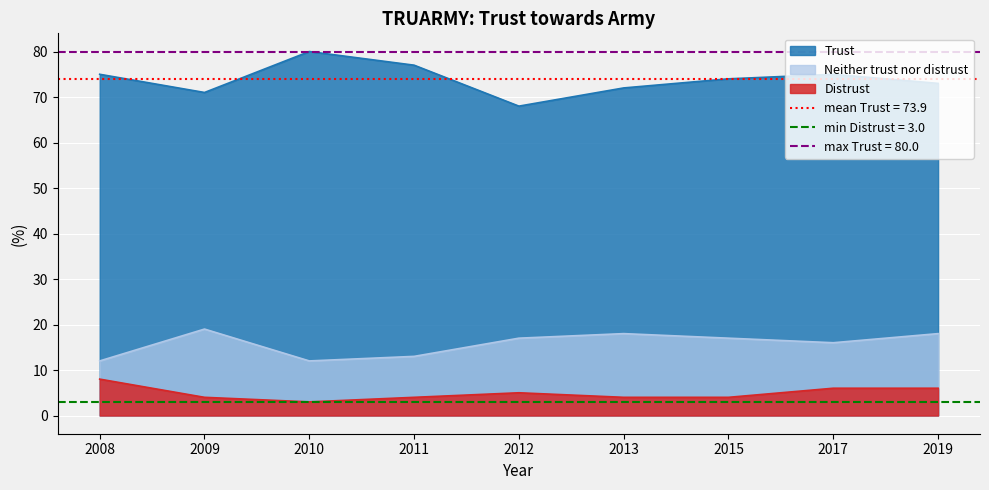

Reading left to right, what are all the values shown in this chart?

Trust: 2008=75	2009=71	2010=80	2011=77	2012=68	2013=72	2015=74	2017=75	2019=73
Neither trust nor distrust: 2008=12	2009=19	2010=12	2011=13	2012=17	2013=18	2015=17	2017=16	2019=18
Distrust: 2008=8	2009=4	2010=3	2011=4	2012=5	2013=4	2015=4	2017=6	2019=6